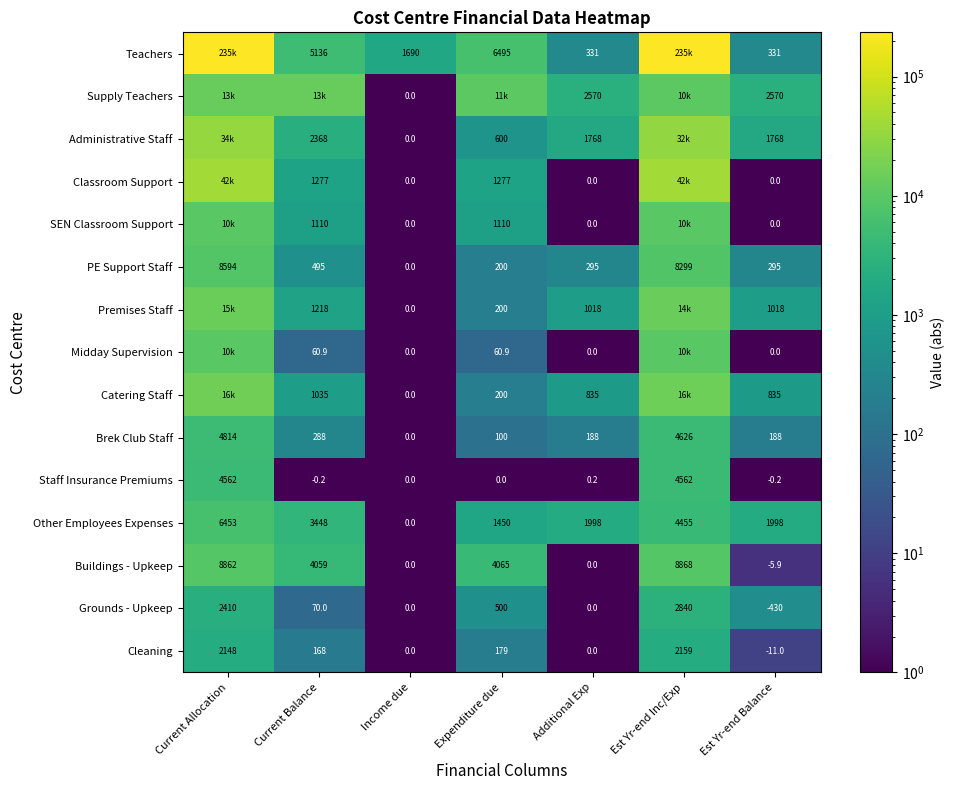

At how many categories does at least one series exceed 196016?

2